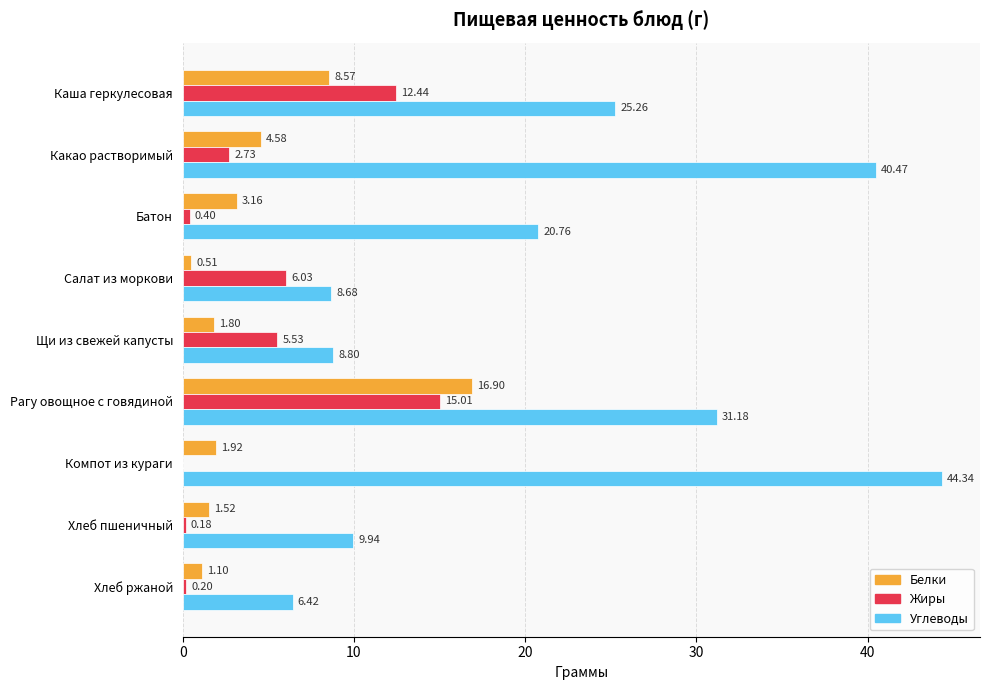

What is the sum of all Жиры values?

42.5